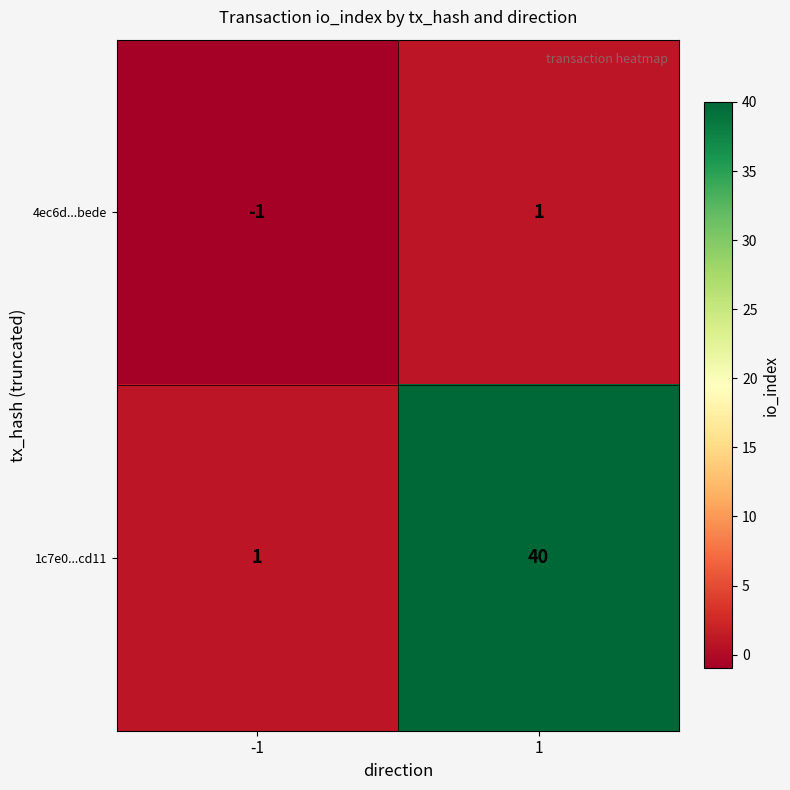

What value does the 1c7e0...cd11 series have at 1?

40